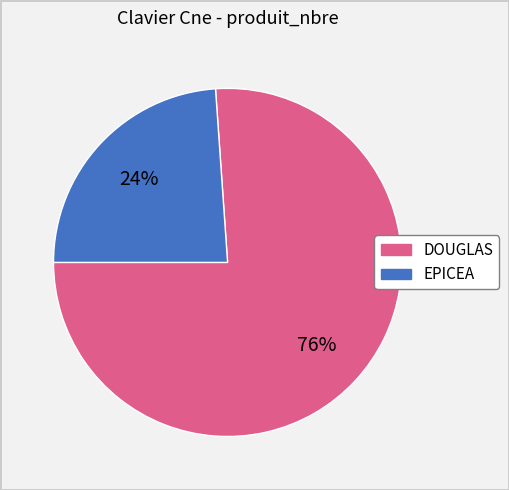

Is there any slice that represents more than half of the pie?

Yes